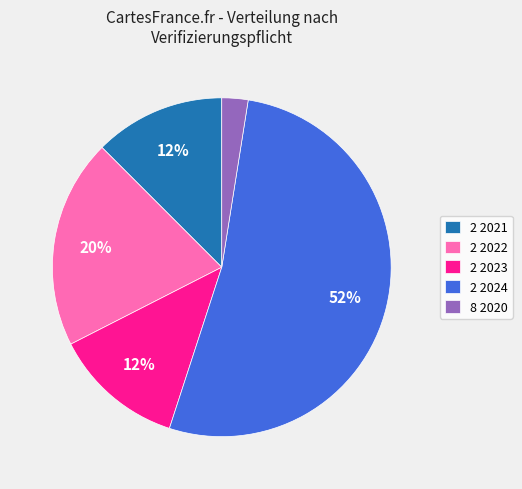

Between 2 2024 and 2 2022, which is larger?

2 2024